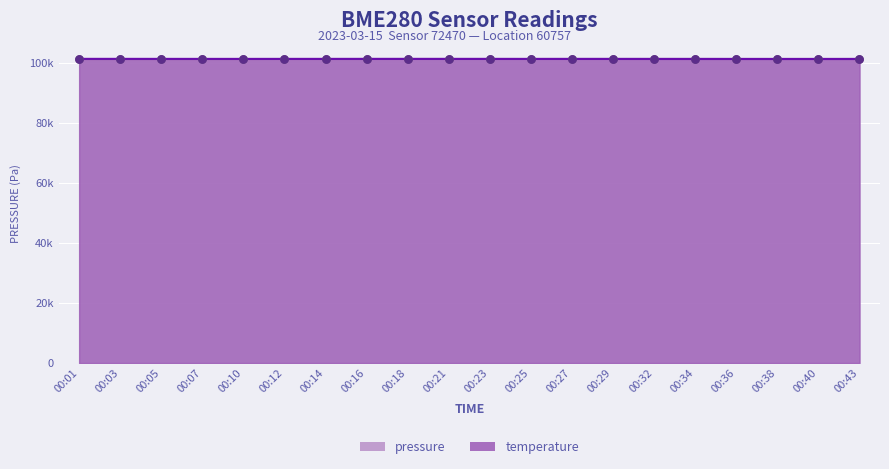

What is the total value across all series at 00:05?

202768.0